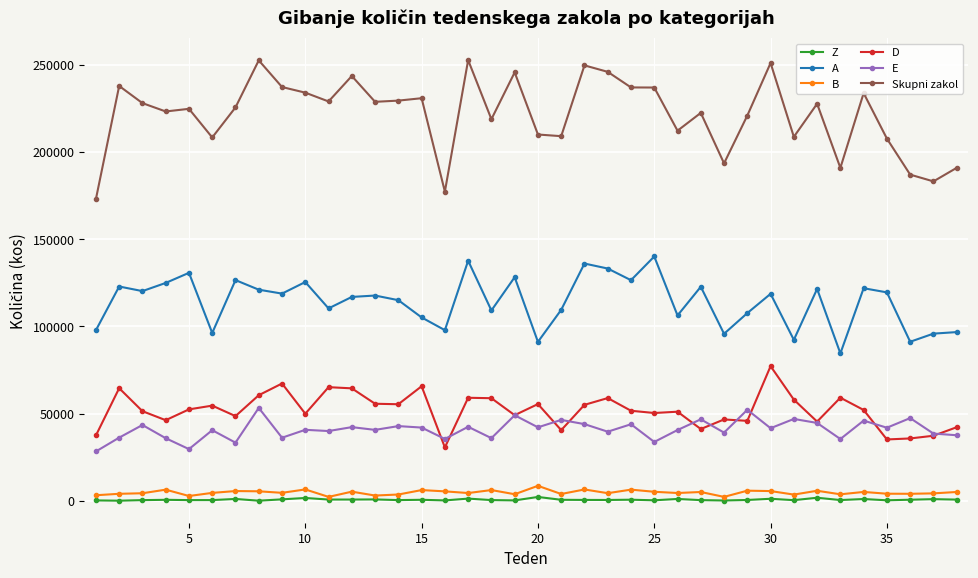

True or false: D has more than 1 interior local peaks.

True